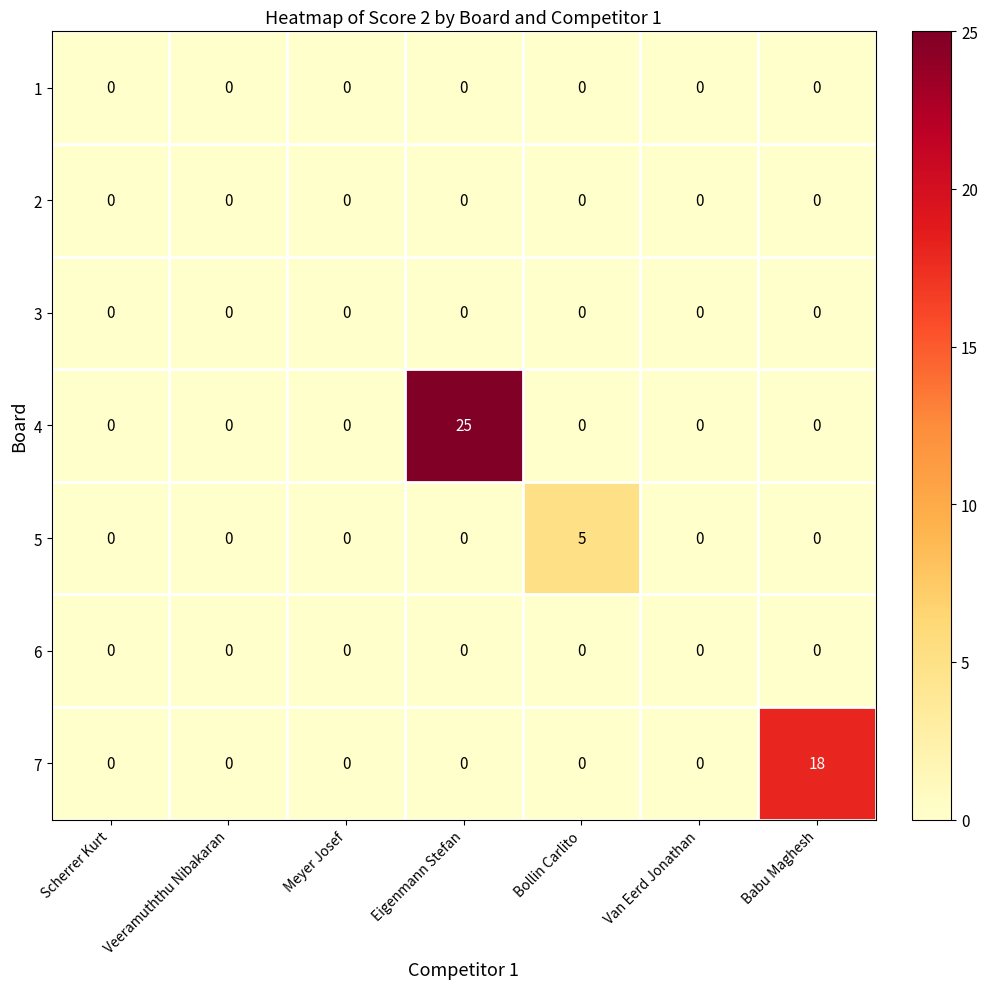

What is the difference between the maximum and minimum values in the 4 series?

25